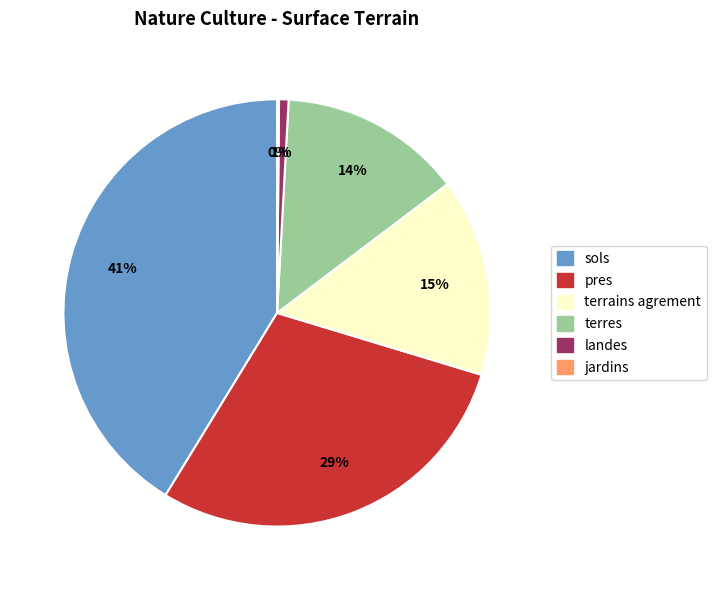

Does any single category account for the majority?

No